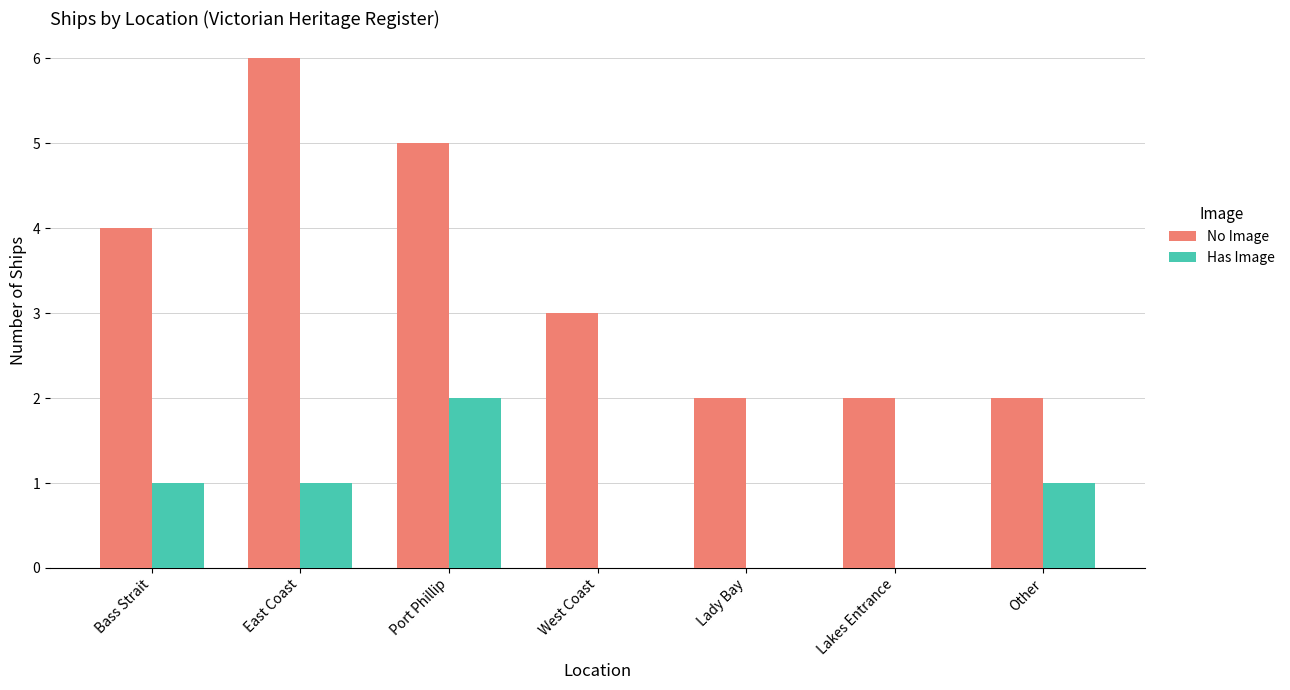

What is the maximum value for No Image?

6